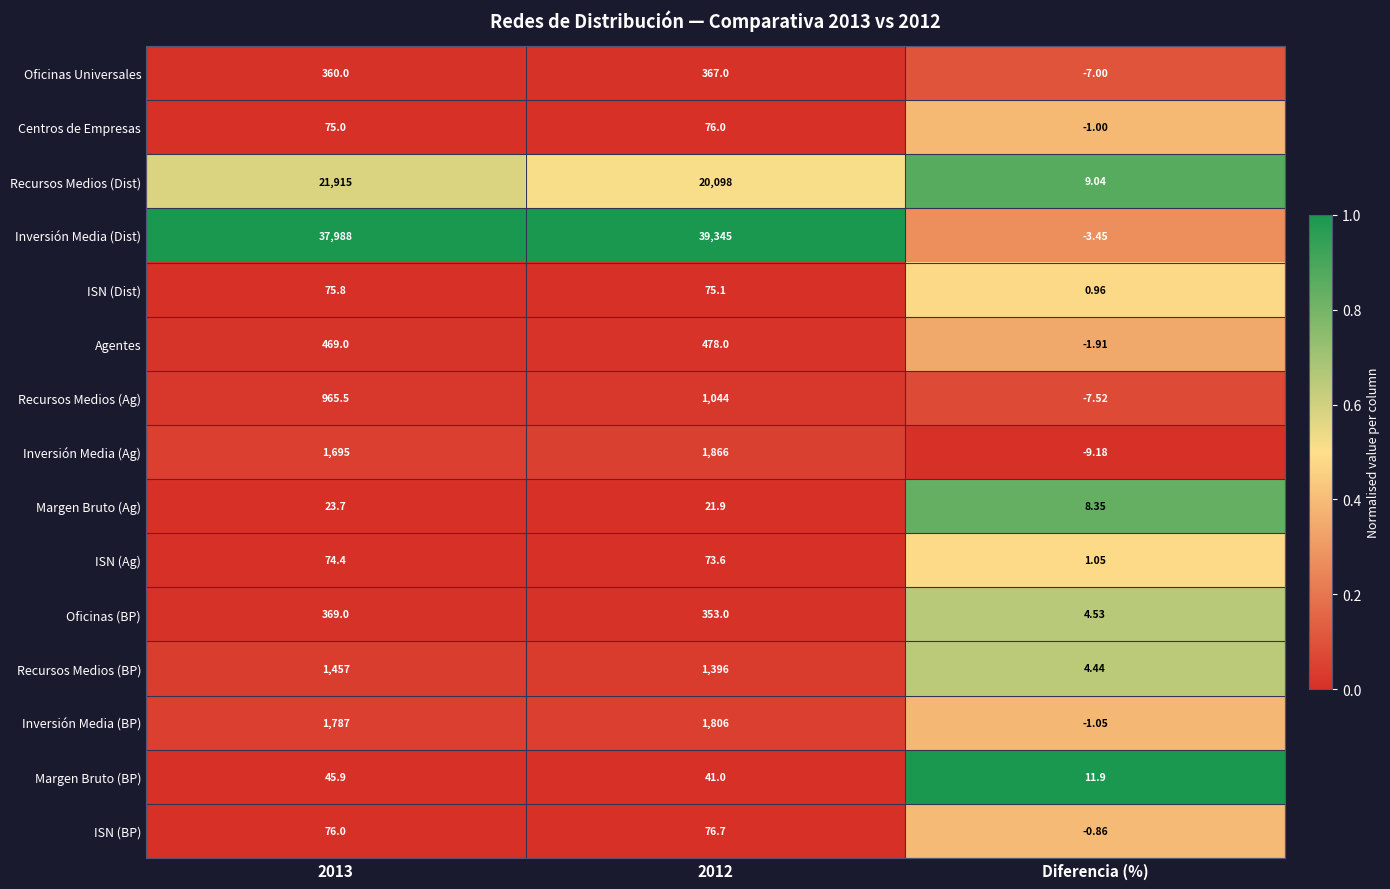

At which category does the chart reach its minimum across all series?

Diferencia (%)